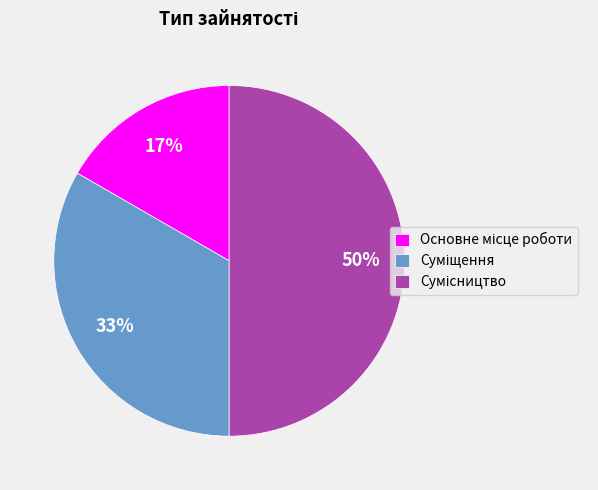

To the nearest percent, what is the difference between the largest and smallest slice percentages?

33%